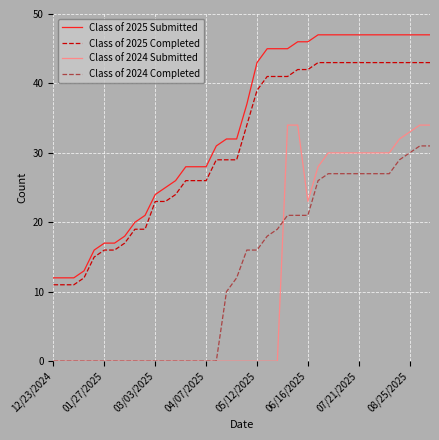

Does the chart display data point markers on the line(s)?

No